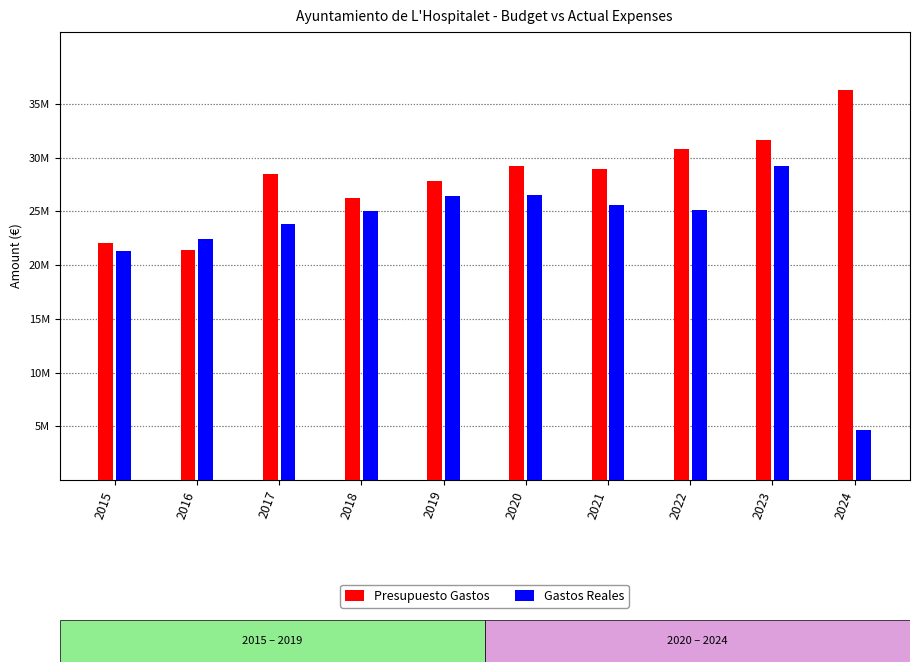

Are the bars horizontal?

No